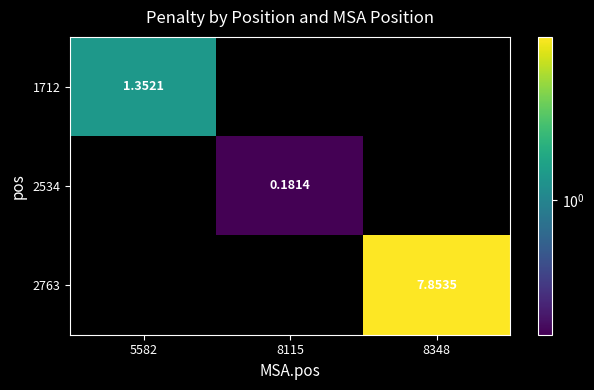

At which label is 1712 closest to 1?

5582